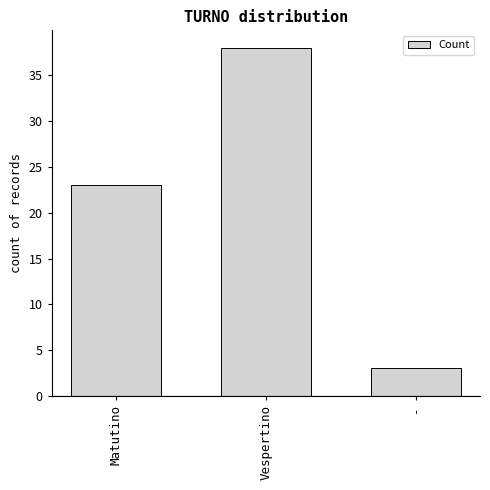

What is the value of the 1st bar from the left?

23